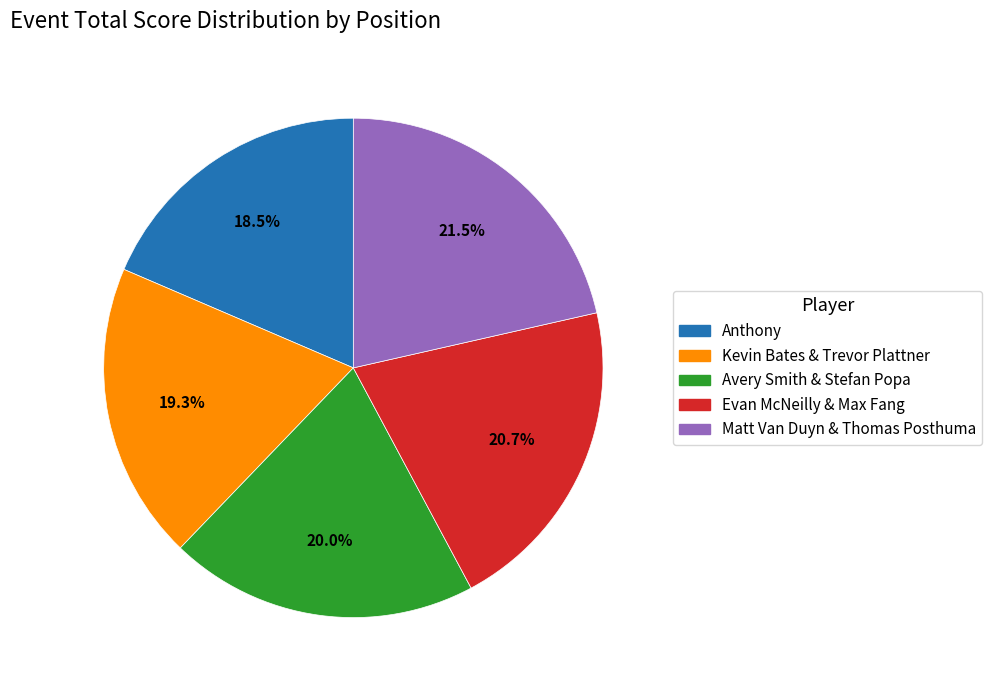

How many segments does this pie chart have?

5